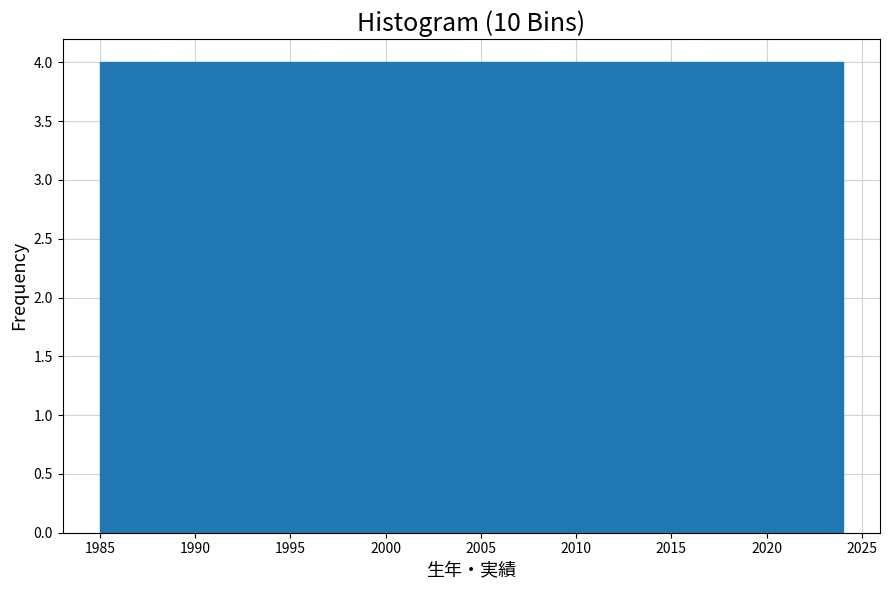

Reading left to right, list every bar in this chart as the range it spans on the x-axis followed by its height. Neither the bar edges nor the heights are printed on the chart, so give them approximately, as read against the axes.

1985.0 to 1988.9: 4
1988.9 to 1992.8: 4
1992.8 to 1996.7: 4
1996.7 to 2000.6: 4
2000.6 to 2004.5: 4
2004.5 to 2008.4: 4
2008.4 to 2012.3: 4
2012.3 to 2016.2: 4
2016.2 to 2020.1: 4
2020.1 to 2024.0: 4